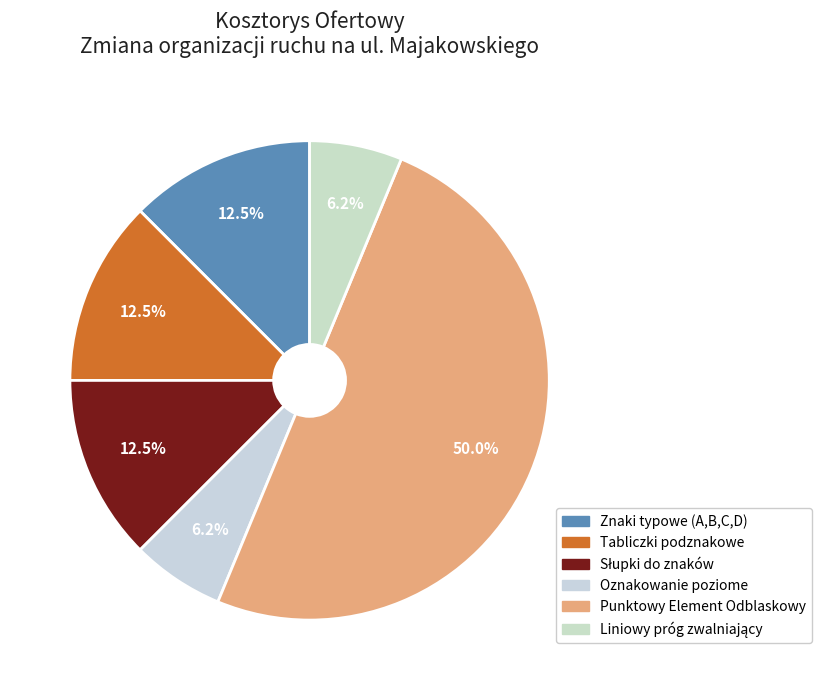

Count the number of slices in the pie.

6